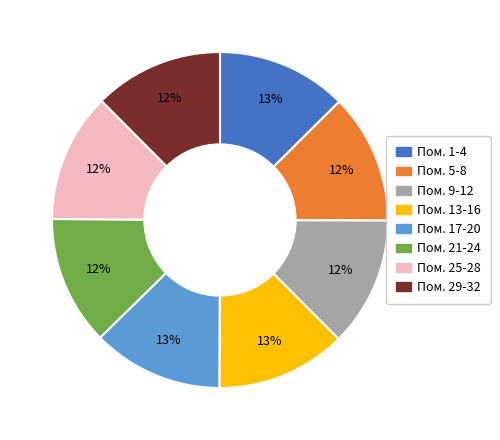

To the nearest percent, what is the average slice percentage?

12%